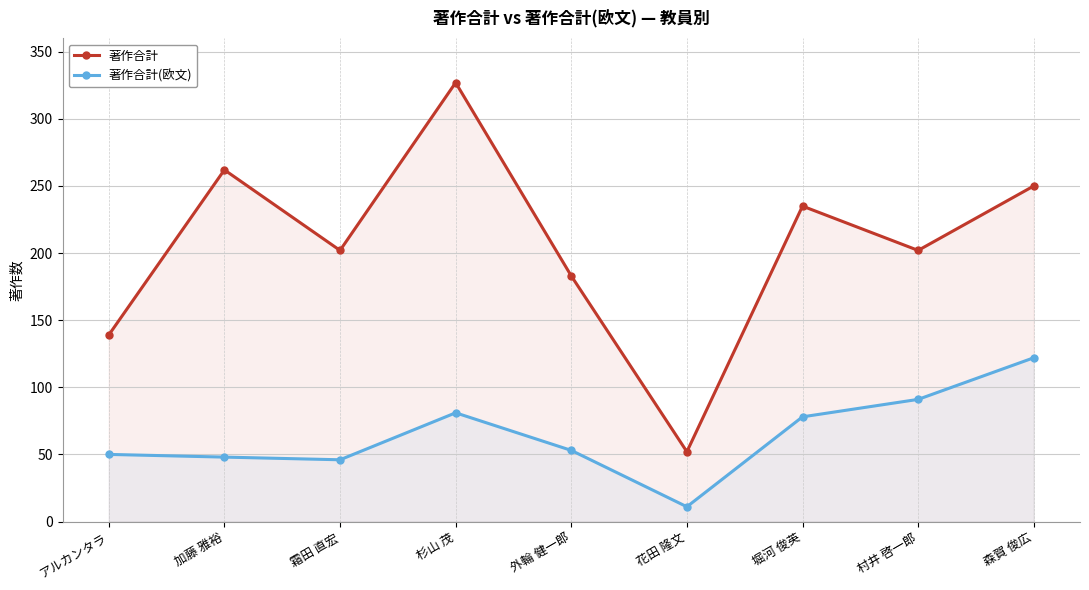

The value of 著作合計(欧文) at 加藤 雅裕 is 26. True or false?

False